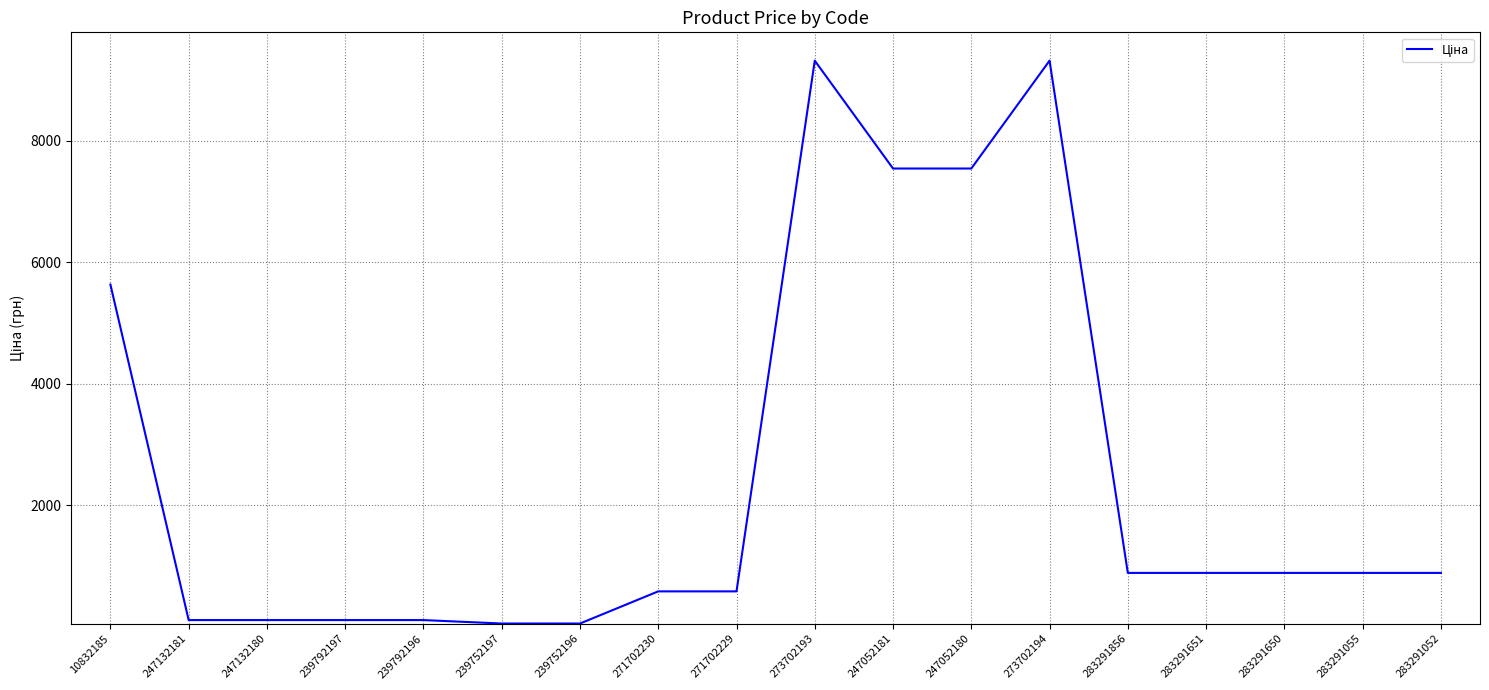

What is the change in value from 247052180 to 283291052?

-6656.0